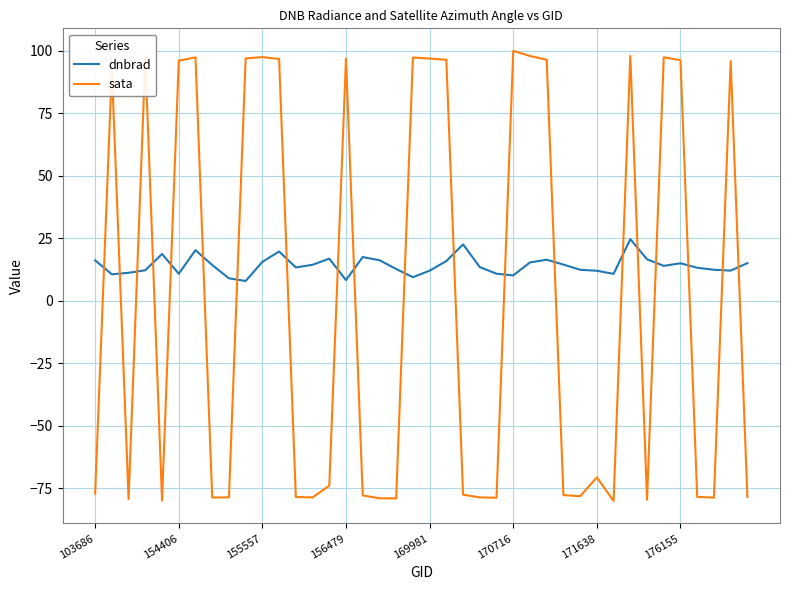

What is the highest value of the dnbrad series?

24.6